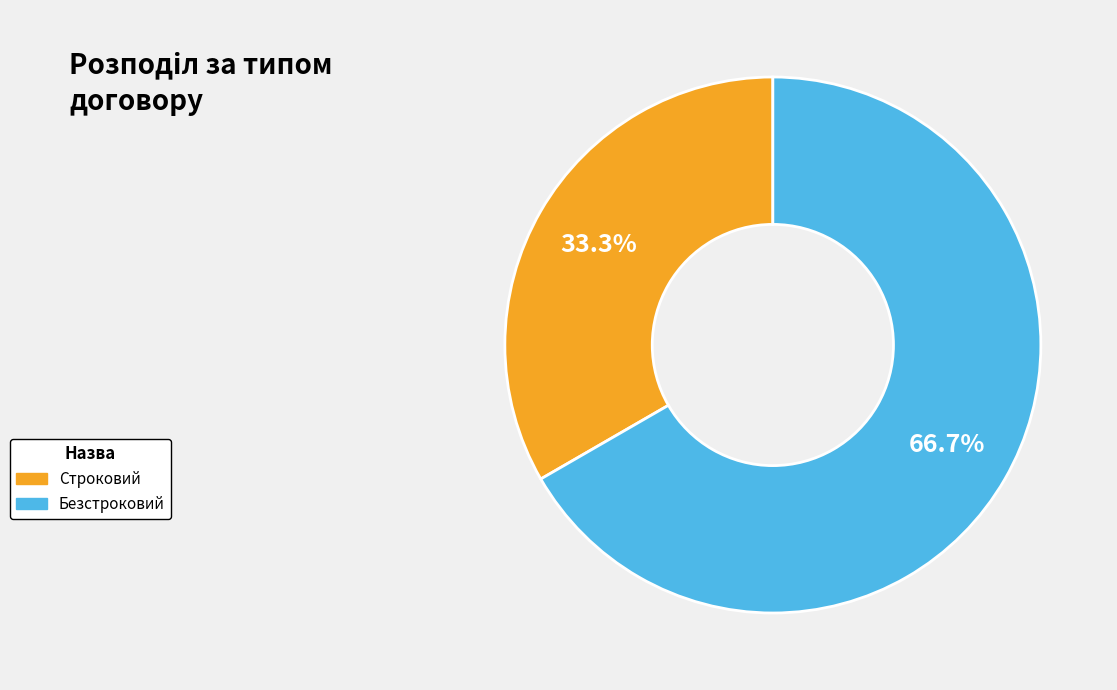

What is the smallest slice in the pie chart?

Строковий